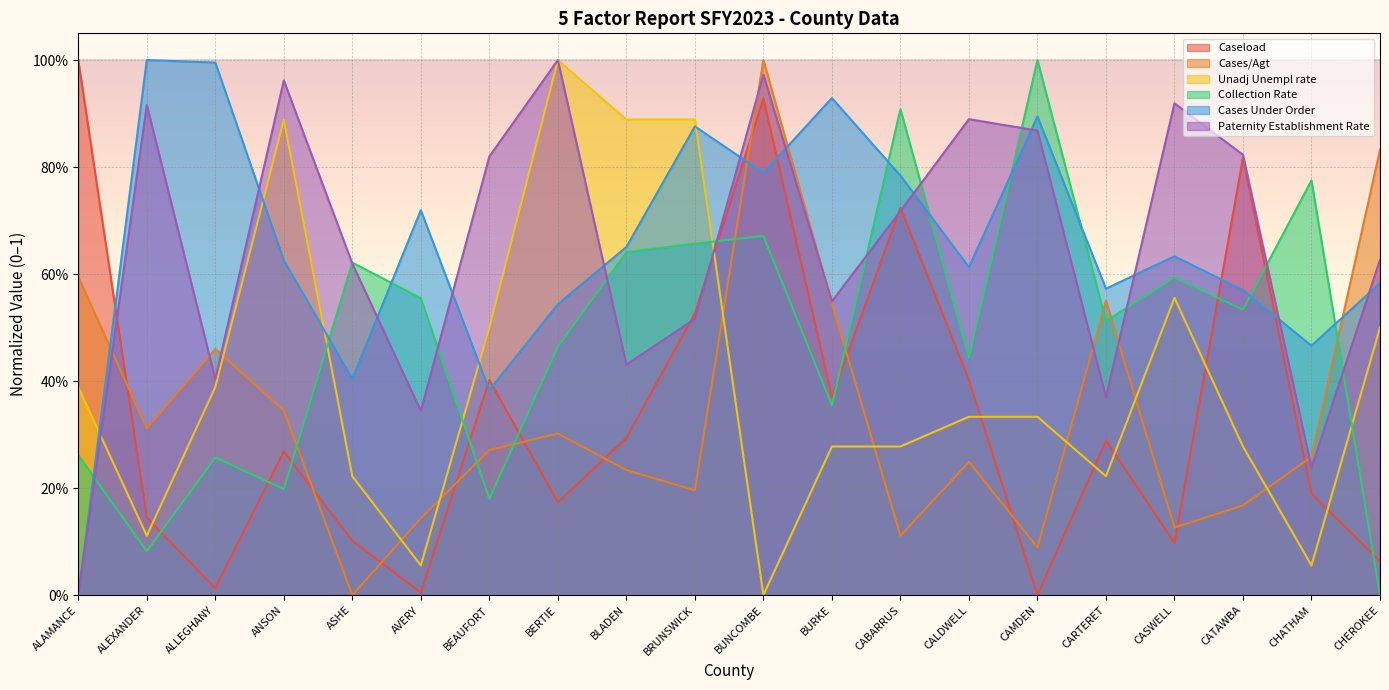

Is the value of Unadj Unempl rate at AVERY greater than the value of Caseload at BRUNSWICK?

No